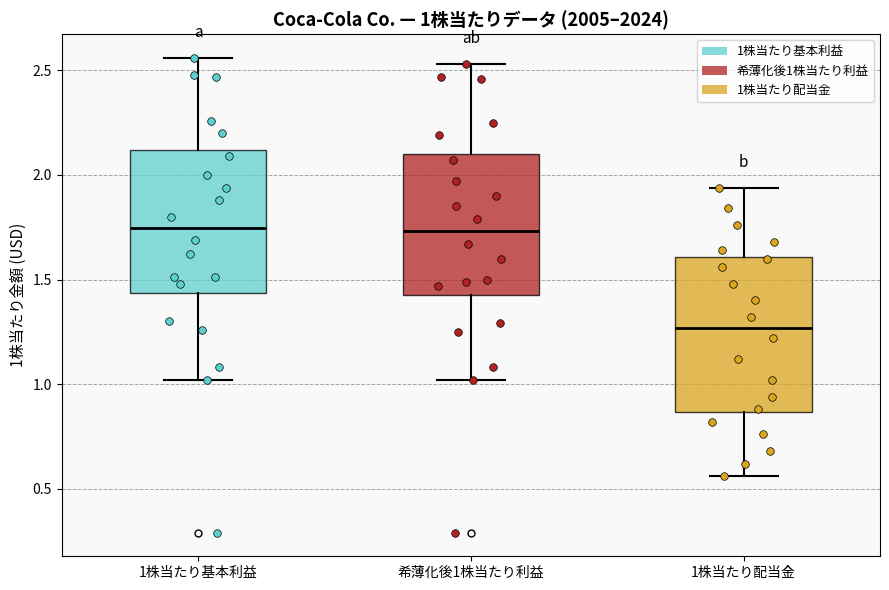

Which box has the lowest median line?

1株当たり配当金